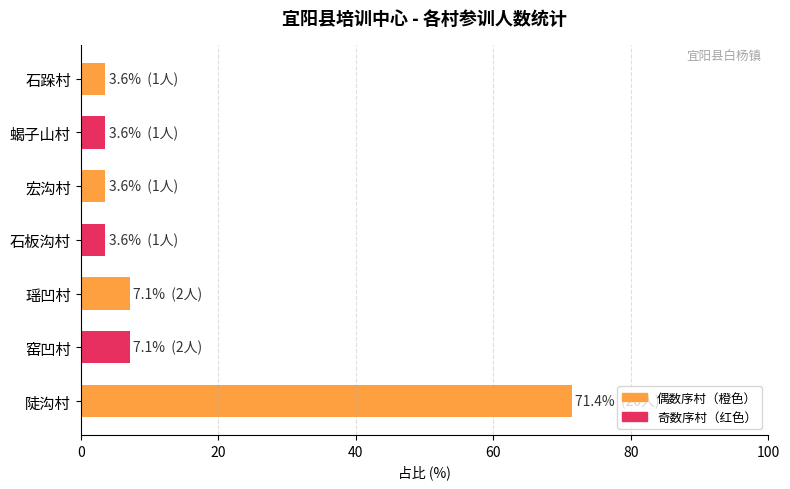

True or false: the data shows 7.1 at 窑凹村.

True